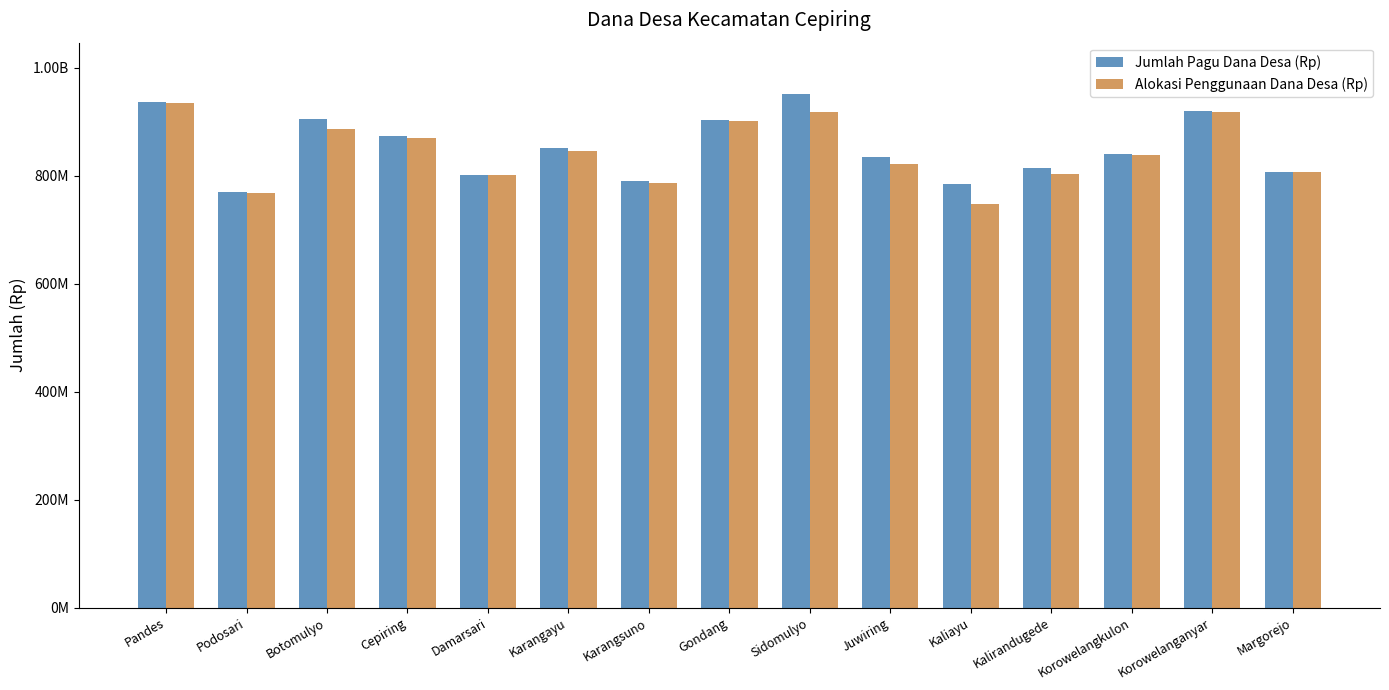

Reading left to right, extract all data points from this chart.

Jumlah Pagu Dana Desa (Rp): Pandes=937210000	Podosari=769105000	Botomulyo=904963000	Cepiring=873063000	Damarsari=801308000	Karangayu=851805000	Karangsuno=789219000	Gondang=903780000	Sidomulyo=951229000	Juwiring=834857000	Kaliayu=783906000	Kalirandugede=814957000	Korowelangkulon=840742000	Korowelanganyar=919171000	Margorejo=807613000
Alokasi Penggunaan Dana Desa (Rp): Pandes=934406215	Podosari=768082500	Botomulyo=886778000	Cepiring=869348000	Damarsari=800708000	Karangayu=845098000	Karangsuno=785832700	Gondang=901233000	Sidomulyo=917569300	Juwiring=821786250	Kaliayu=747006351	Kalirandugede=802433770	Korowelangkulon=838753900	Korowelanganyar=918138000	Margorejo=807161000